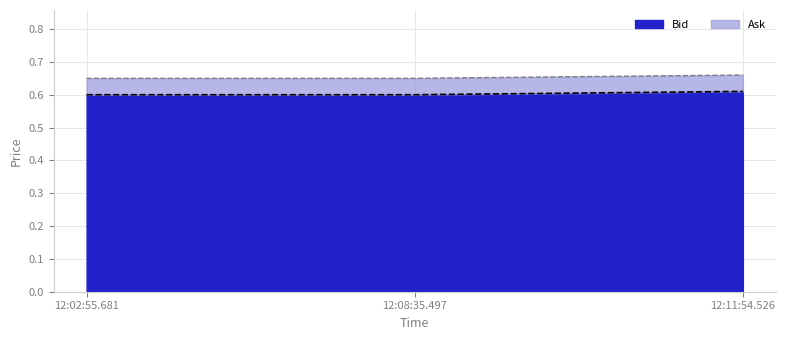

At which category does the chart reach its minimum across all series?

12:02:55.681